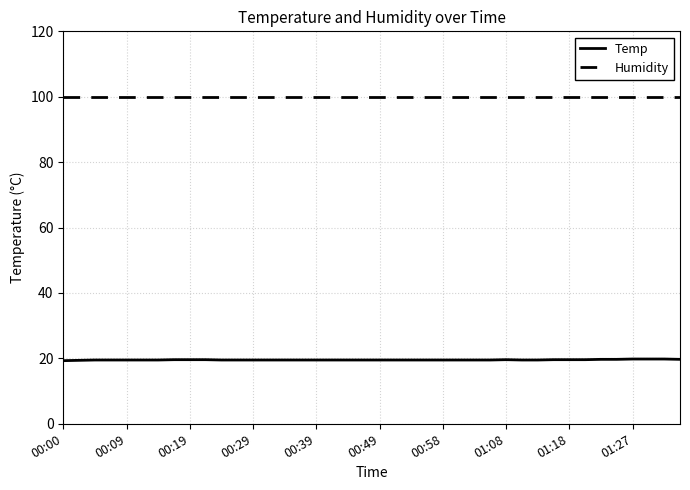

Which series has the largest total across all categories?

Humidity